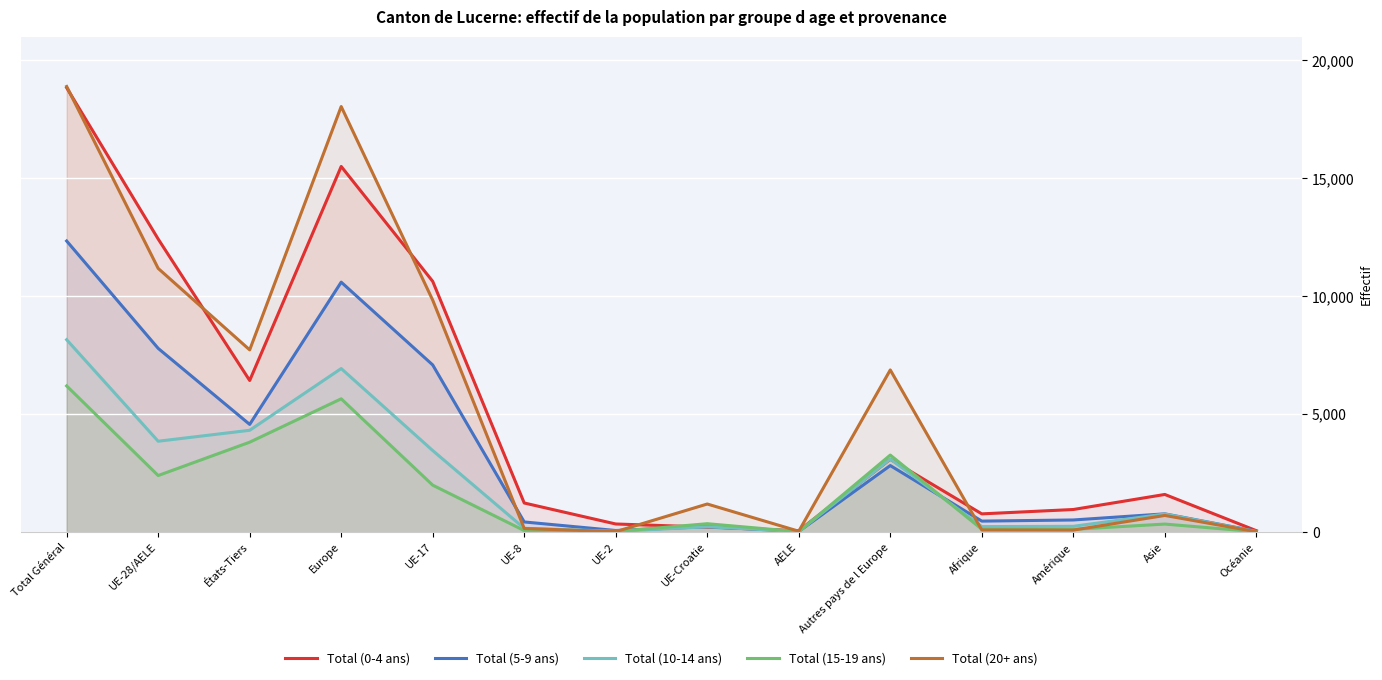

At Total Général, list the series in order from largest to smallest.

Total (20+ ans), Total (0-4 ans), Total (5-9 ans), Total (10-14 ans), Total (15-19 ans)